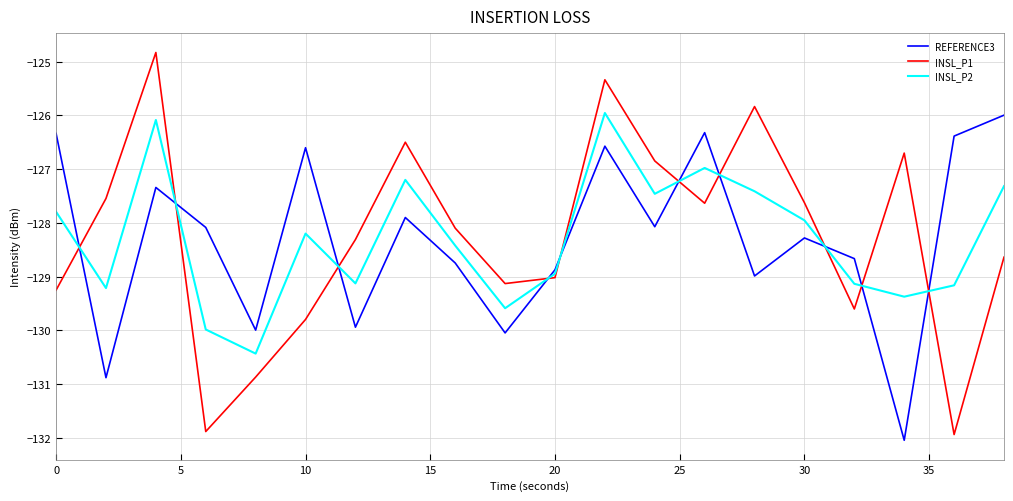

How many categories are shown in the chart?

20